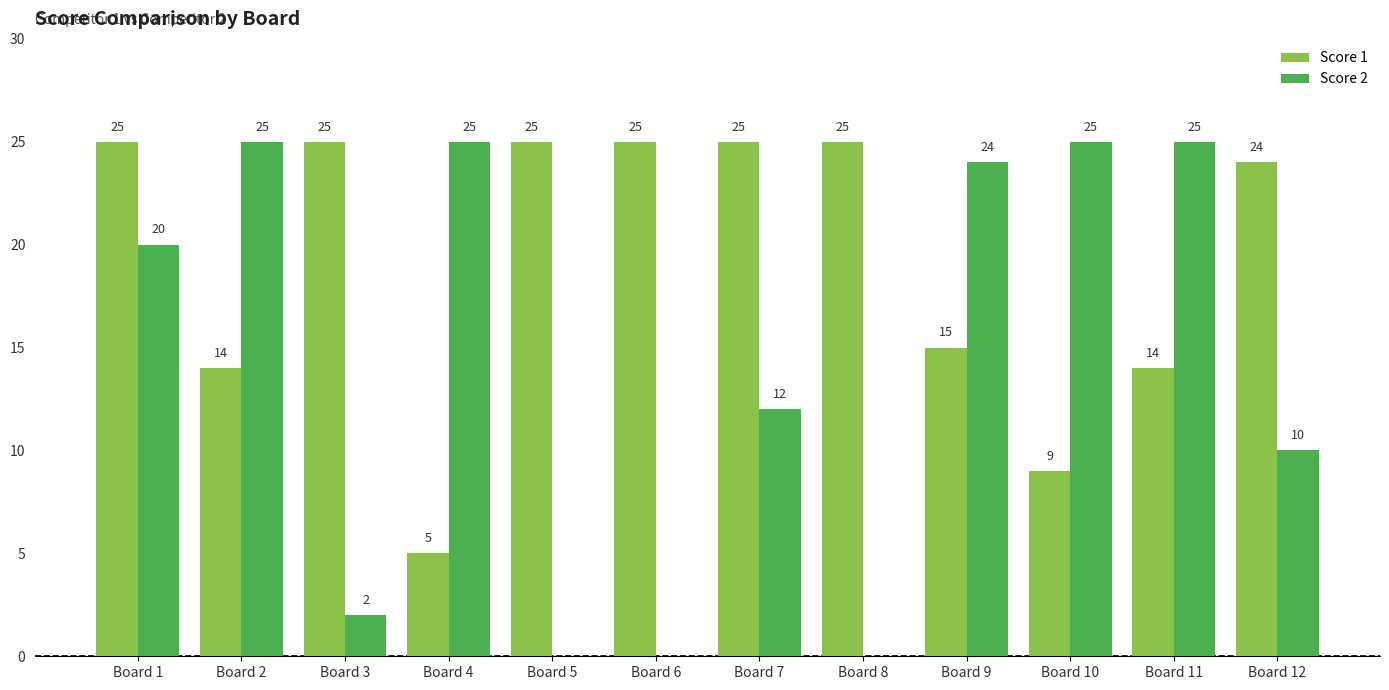

What is the highest value of the Score 2 series?

25